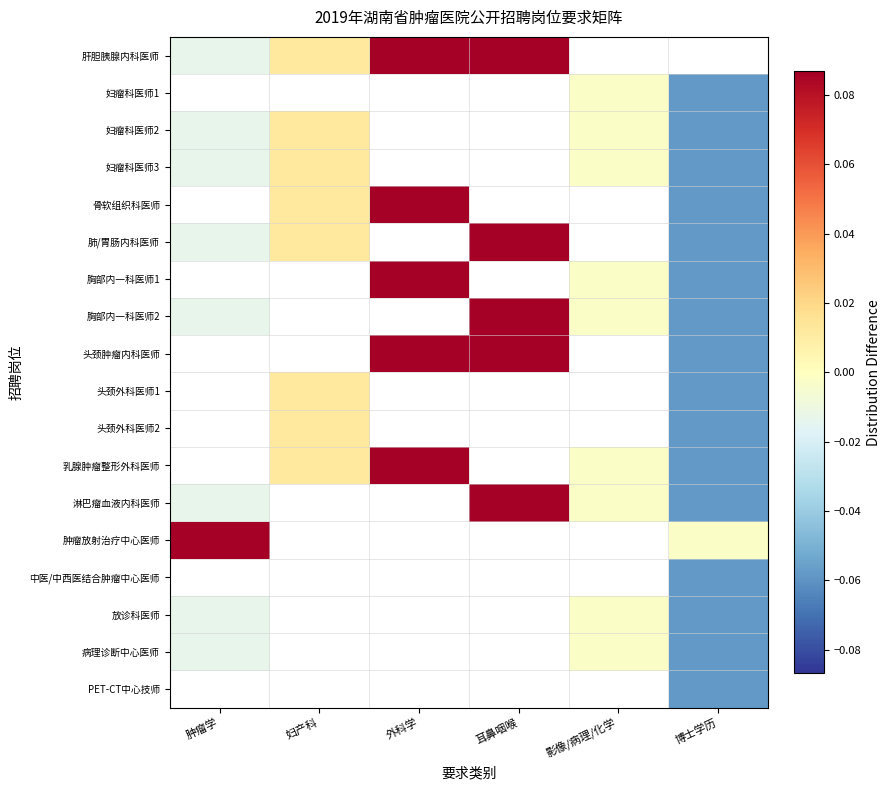

What is the highest value of the 肺/胃肠内科医师 series?

0.1